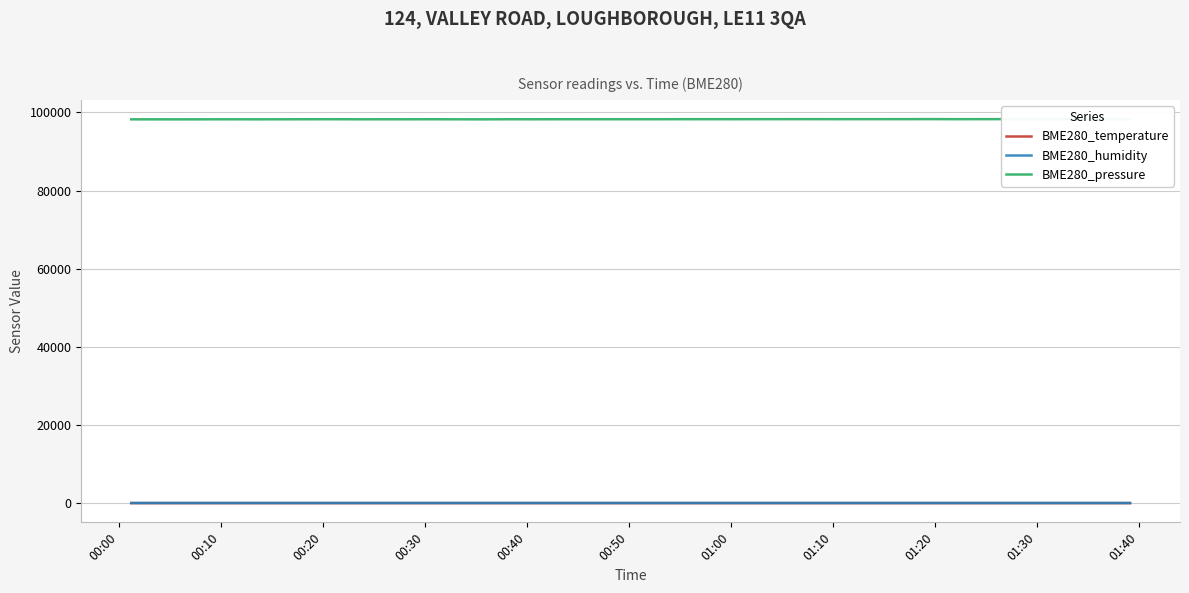

True or false: BME280_pressure and BME280_temperature cross at least once.

False